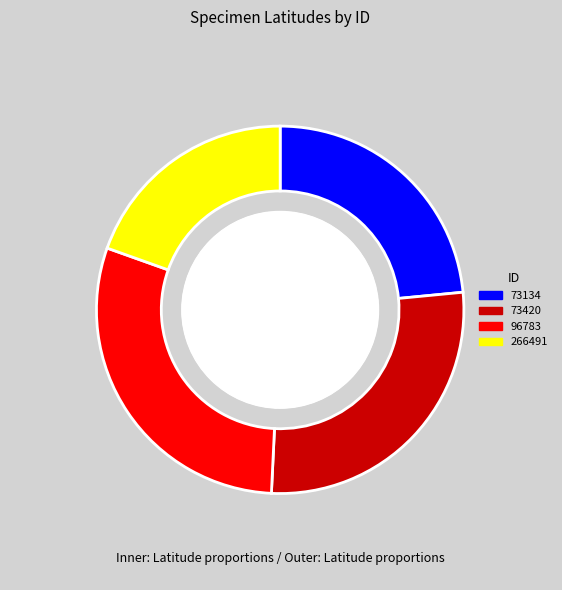

Does any single category account for the majority?

No